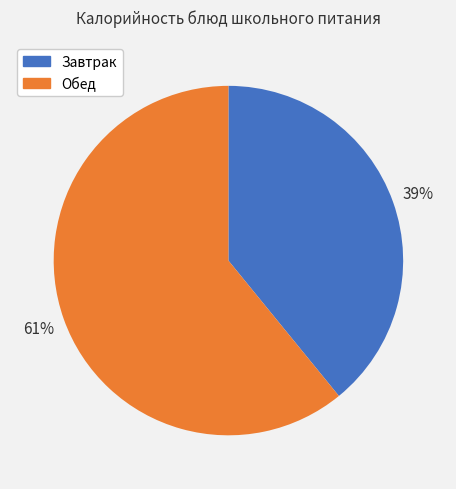

To the nearest percent, what is the combined percentage of Обед and Завтрак?

100%